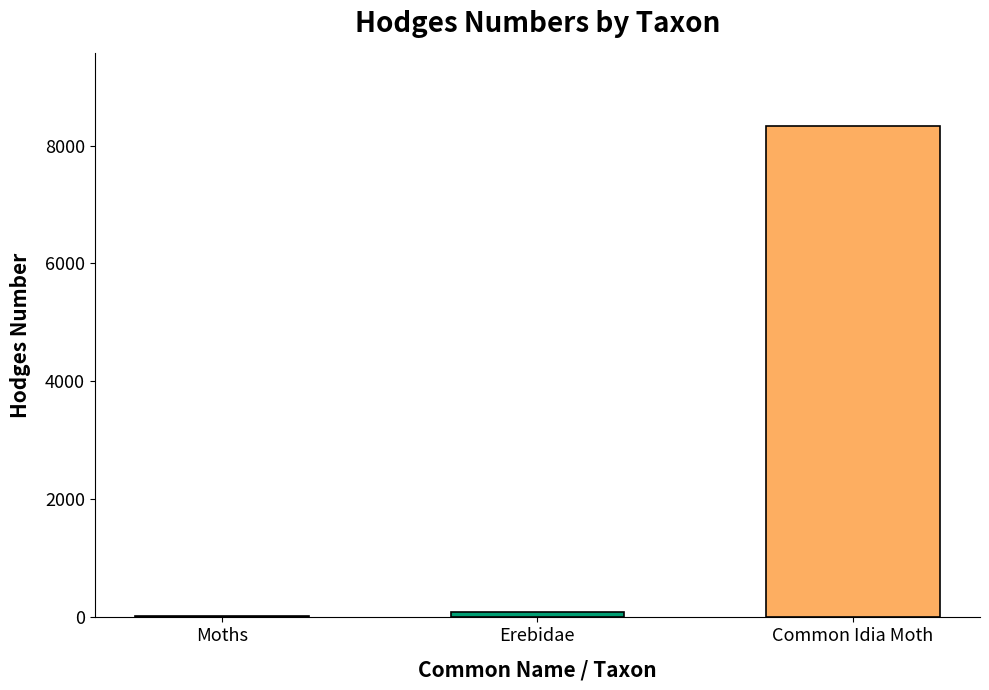

Reading left to right, list all the values displayed in this chart.

29.0	93.2	8323.0